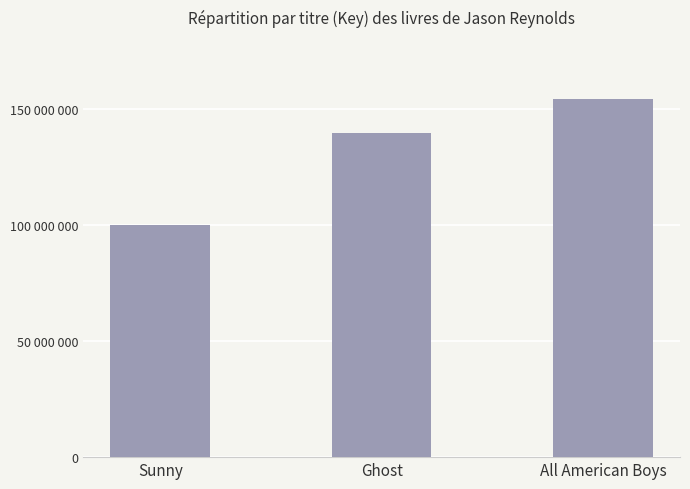

At which category does the chart reach its peak across all series?

All American Boys